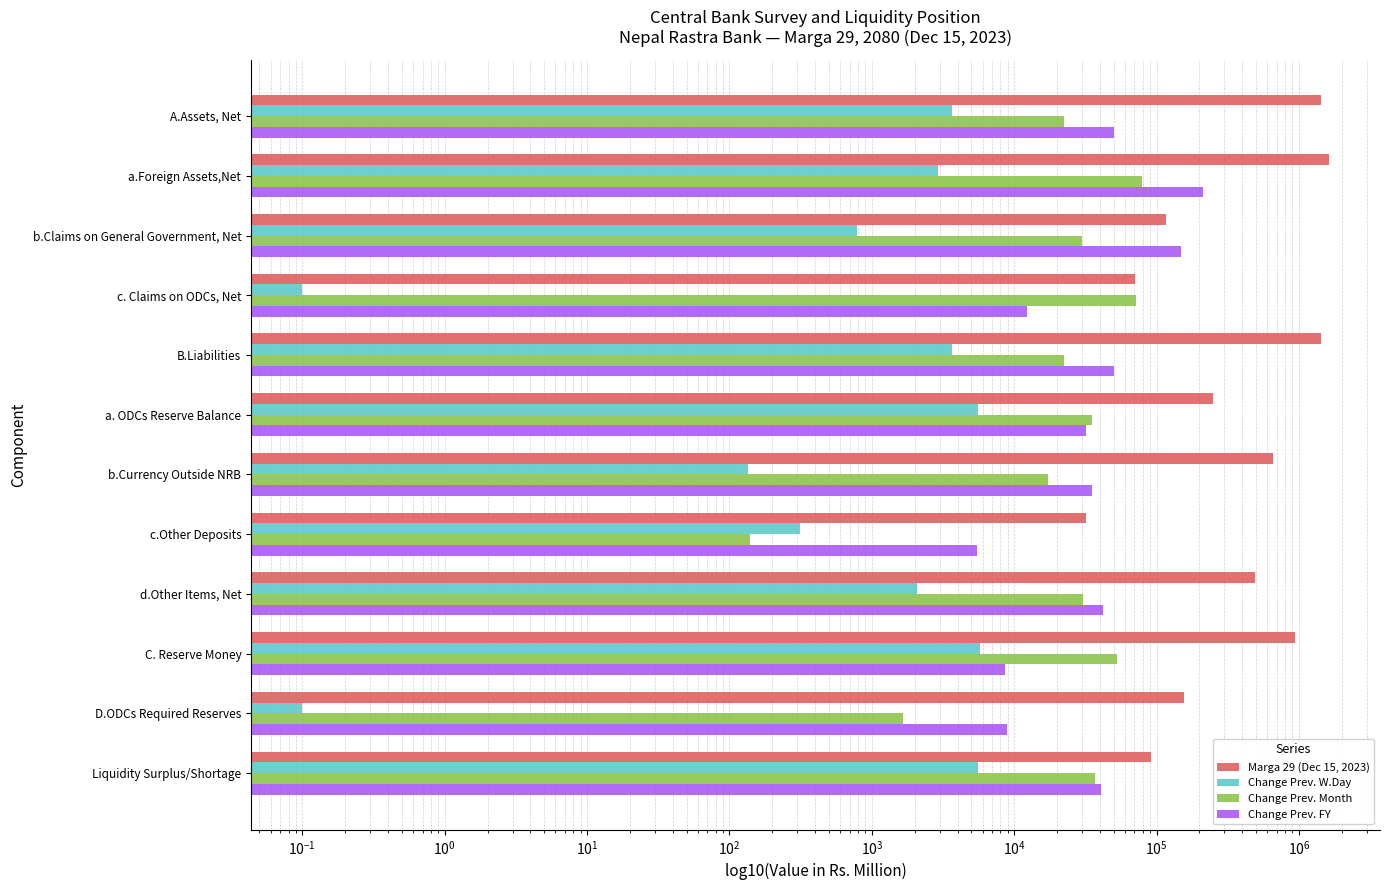

Which series has the widest spread of values?

Marga 29 (Dec 15, 2023)